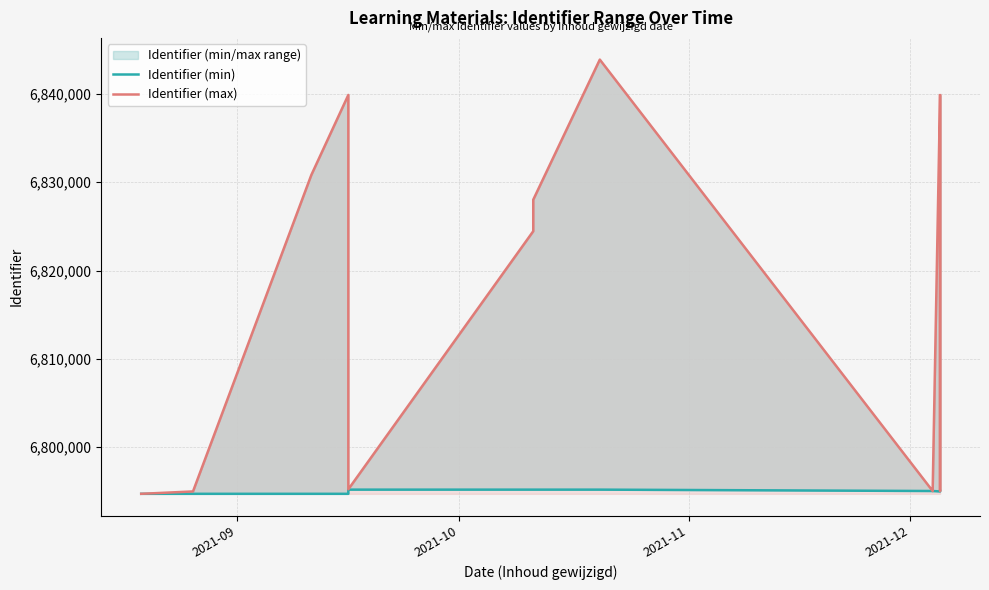

List the series in order of their peak value, lowest first.

Identifier (min), Identifier (max)